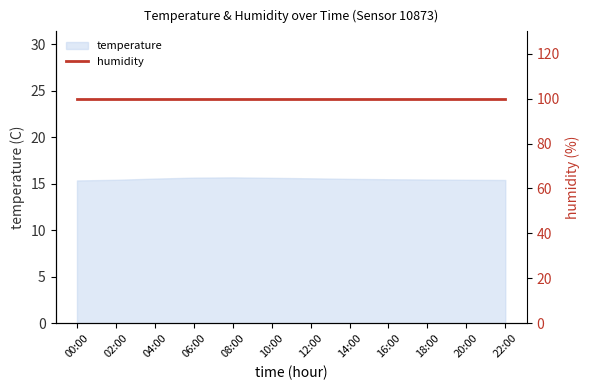

How many interior local peaks (higher than both neighbors) does the data have?

1